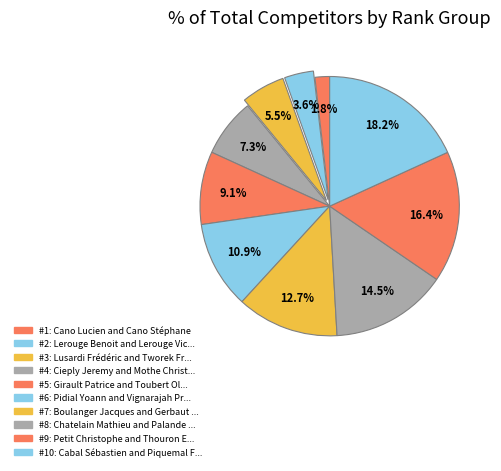

Does any single category account for the majority?

No